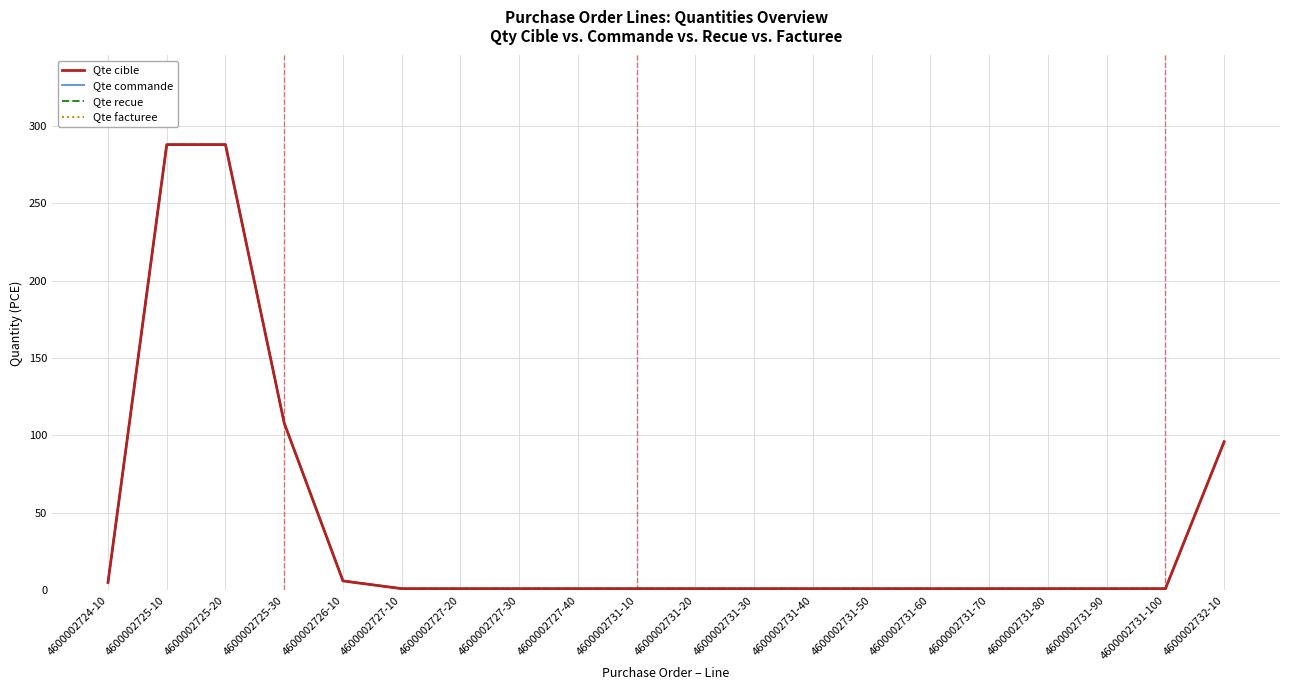

Is this an area chart (filled region under the line)?

No